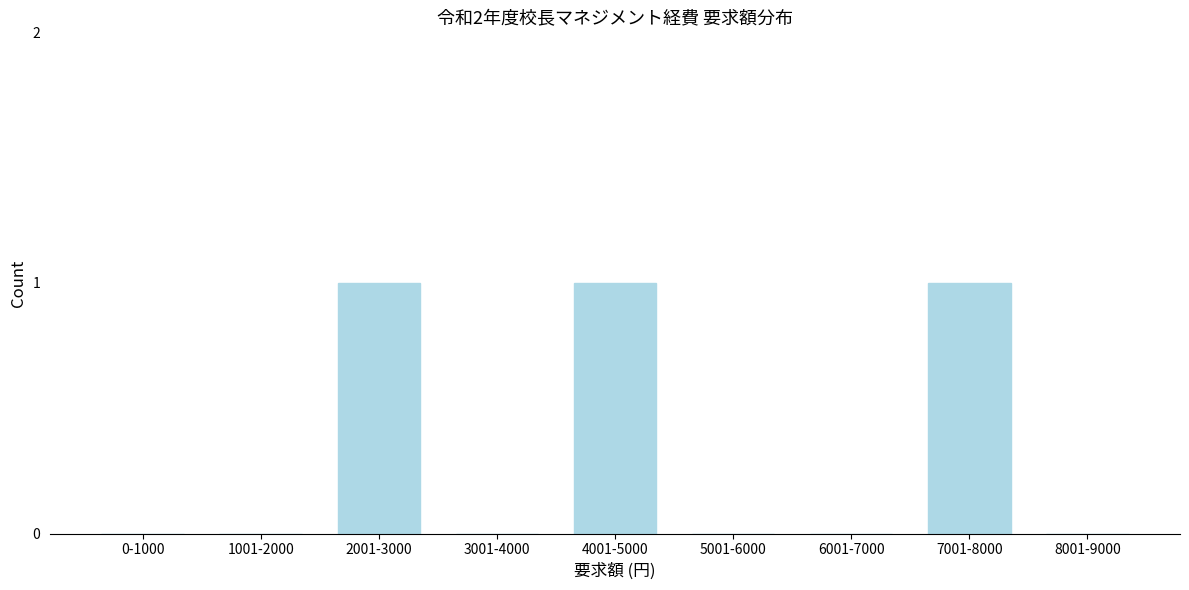

Reading right to left, what are all the values shown in this chart?

8001-9000=0	7001-8000=1	6001-7000=0	5001-6000=0	4001-5000=1	3001-4000=0	2001-3000=1	1001-2000=0	0-1000=0